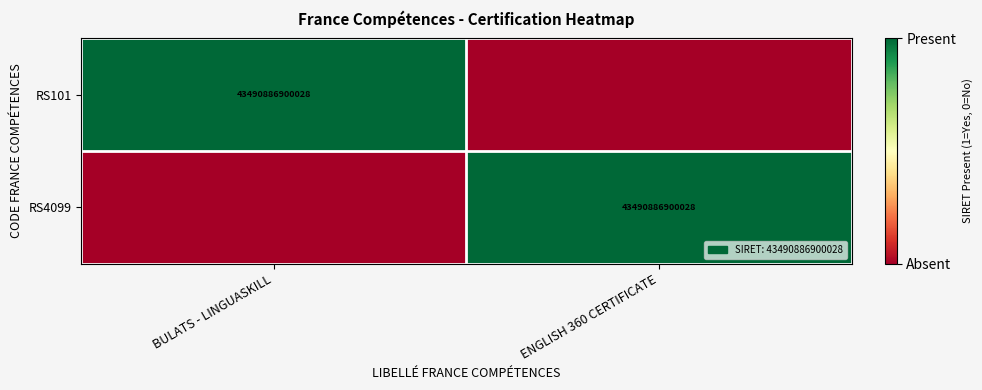

True or false: RS101 has a value of 23245886471537 at BULATS - LINGUASKILL.

False